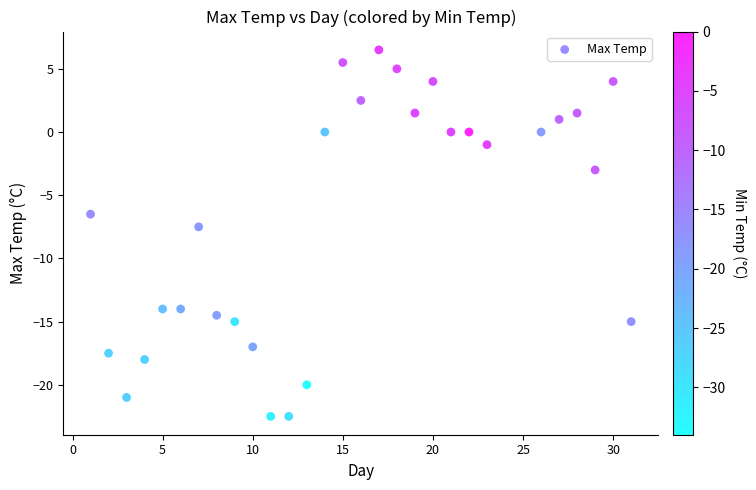

What is the range of Y values (max minus min)?

29.0